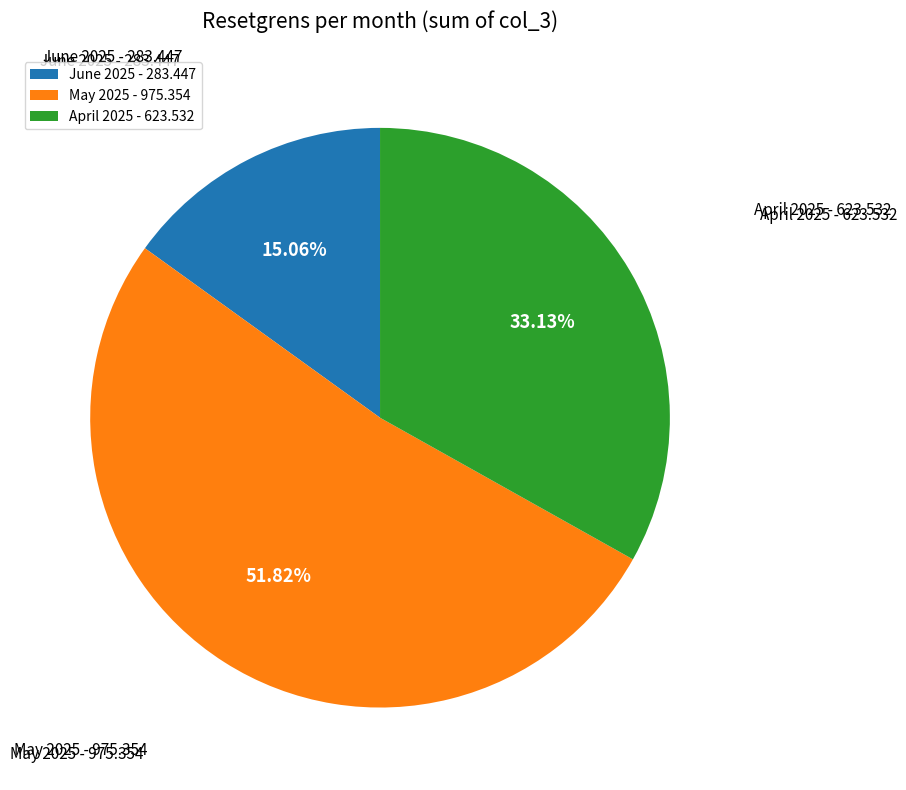

Combined, do June 2025 - 283.447 and May 2025 - 975.354 account for over 50%?

Yes